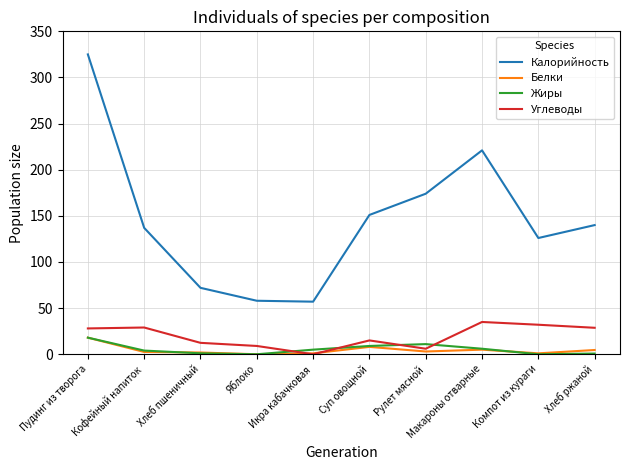

Which series changed the most between Пудинг из творога and Рулет мясной?

Калорийность